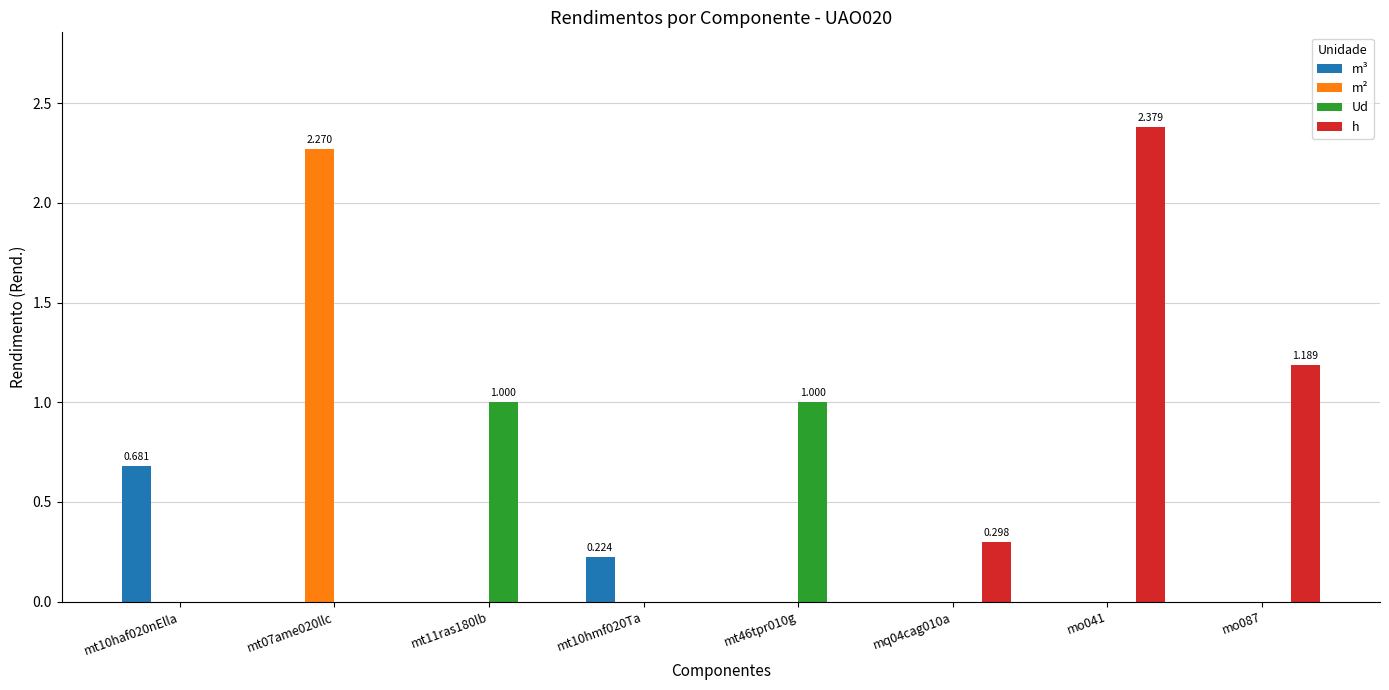

How many groups of bars are there?

8